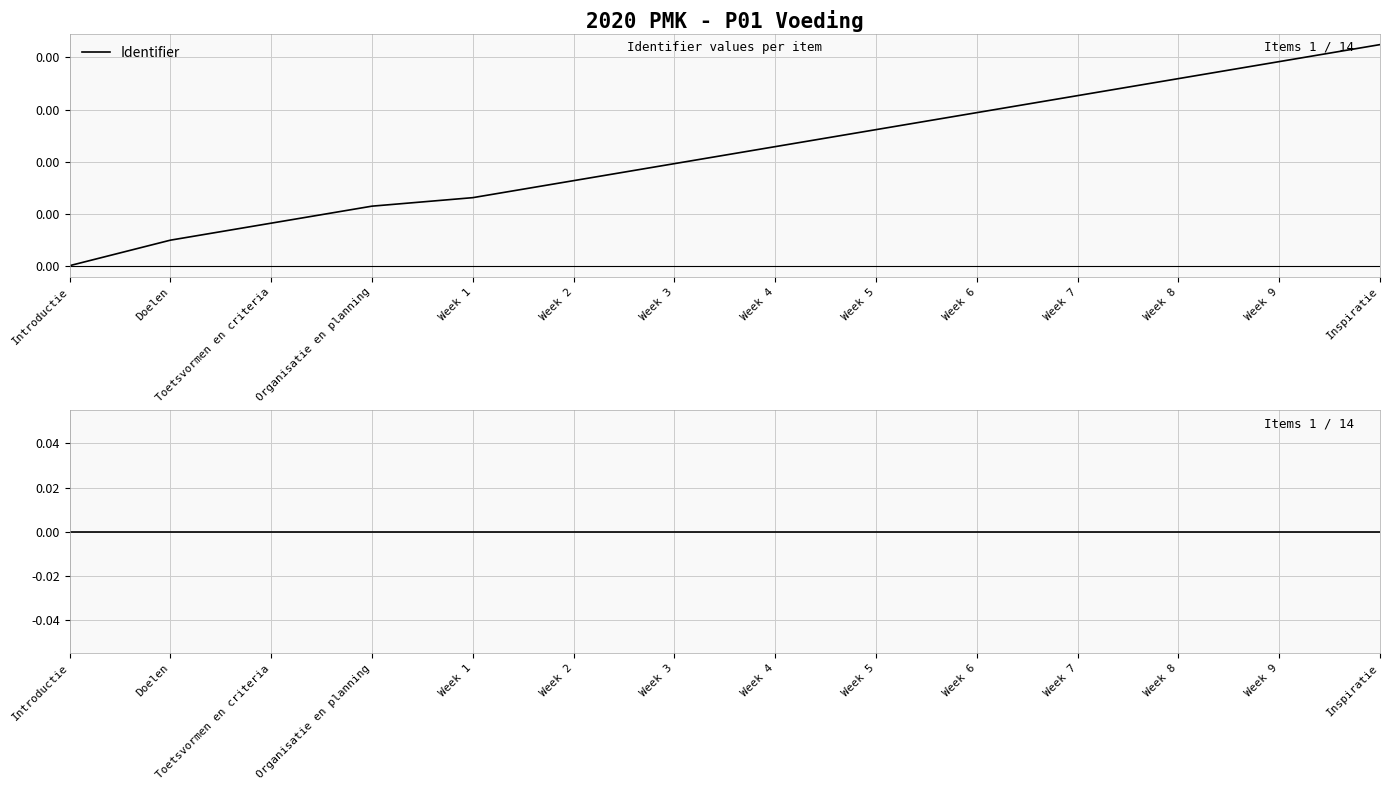

Which category has the lowest value in the Identifier series?

Introductie